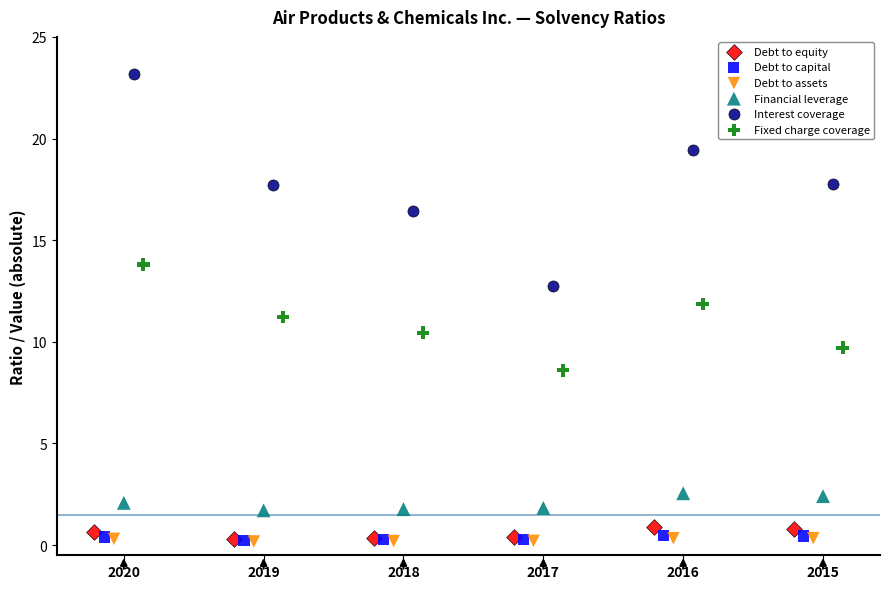

What are all the series names shown in the legend?

Debt to equity, Debt to capital, Debt to assets, Financial leverage, Interest coverage, Fixed charge coverage